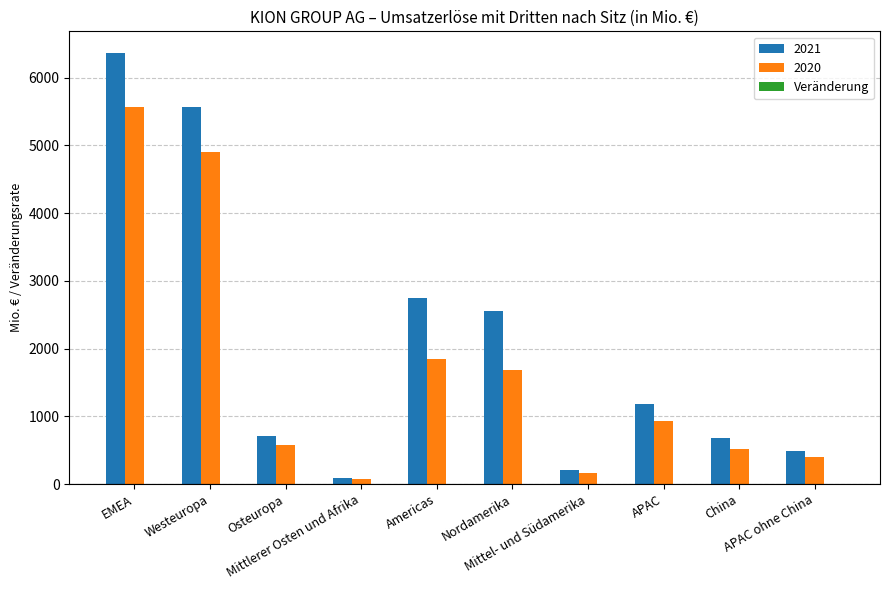

Which series has the largest total across all categories?

2021